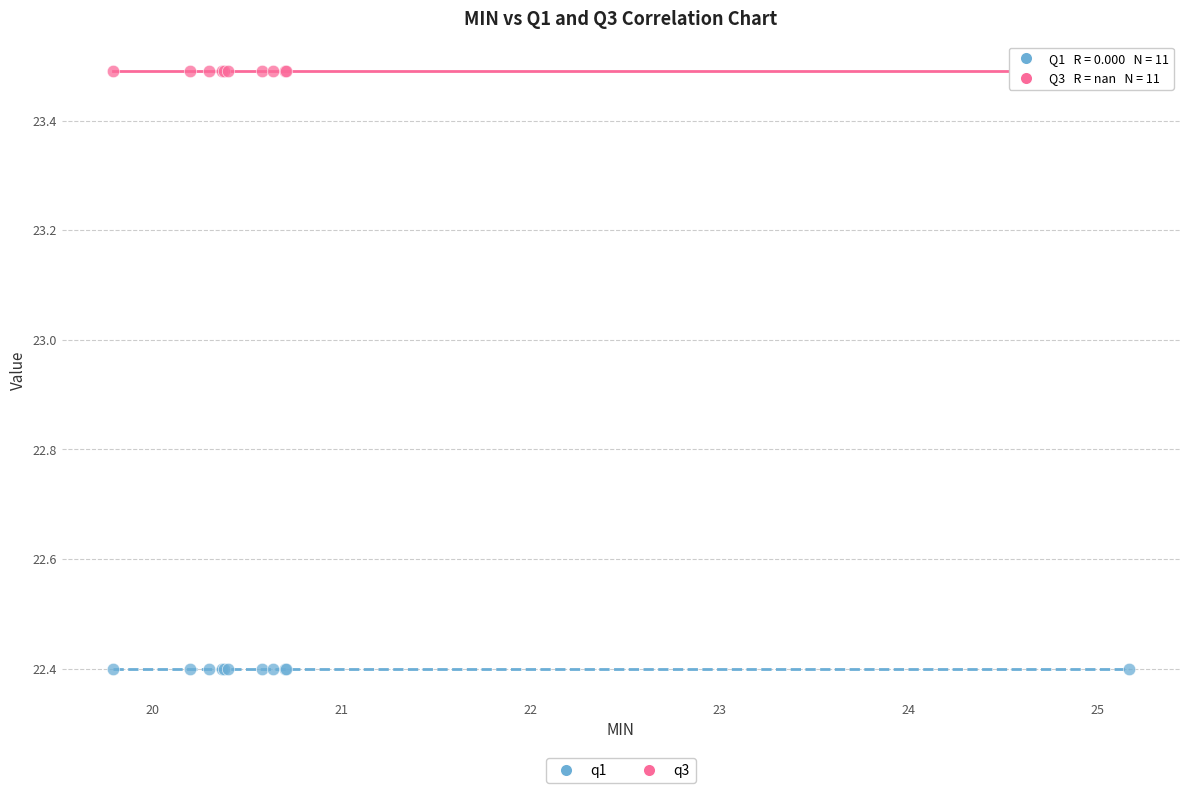

Which series contains the highest Y value?

q3